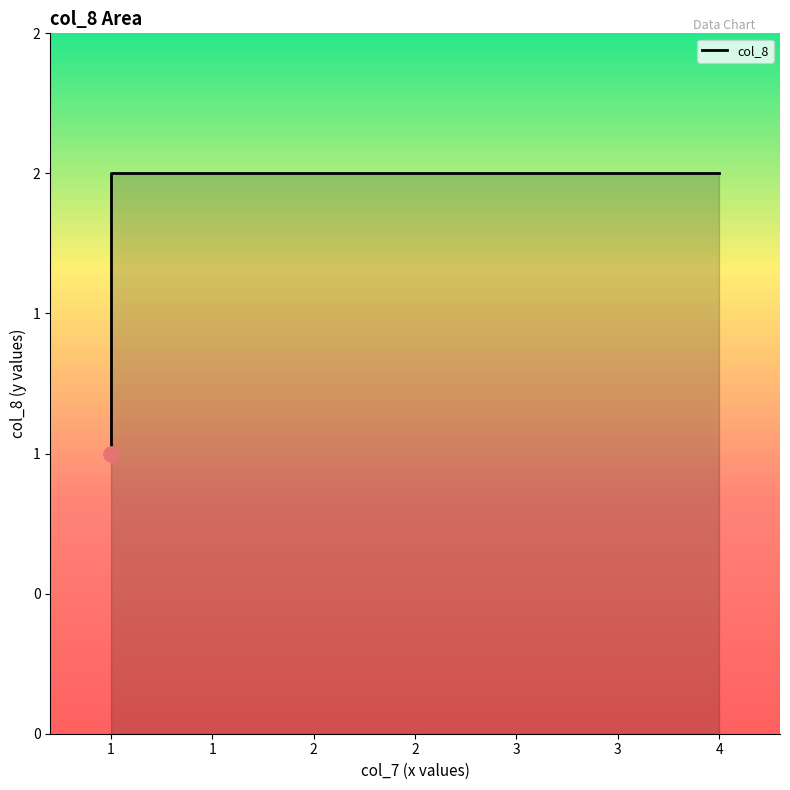

What is the ratio of the value at 1 to the value at 2?

1.0